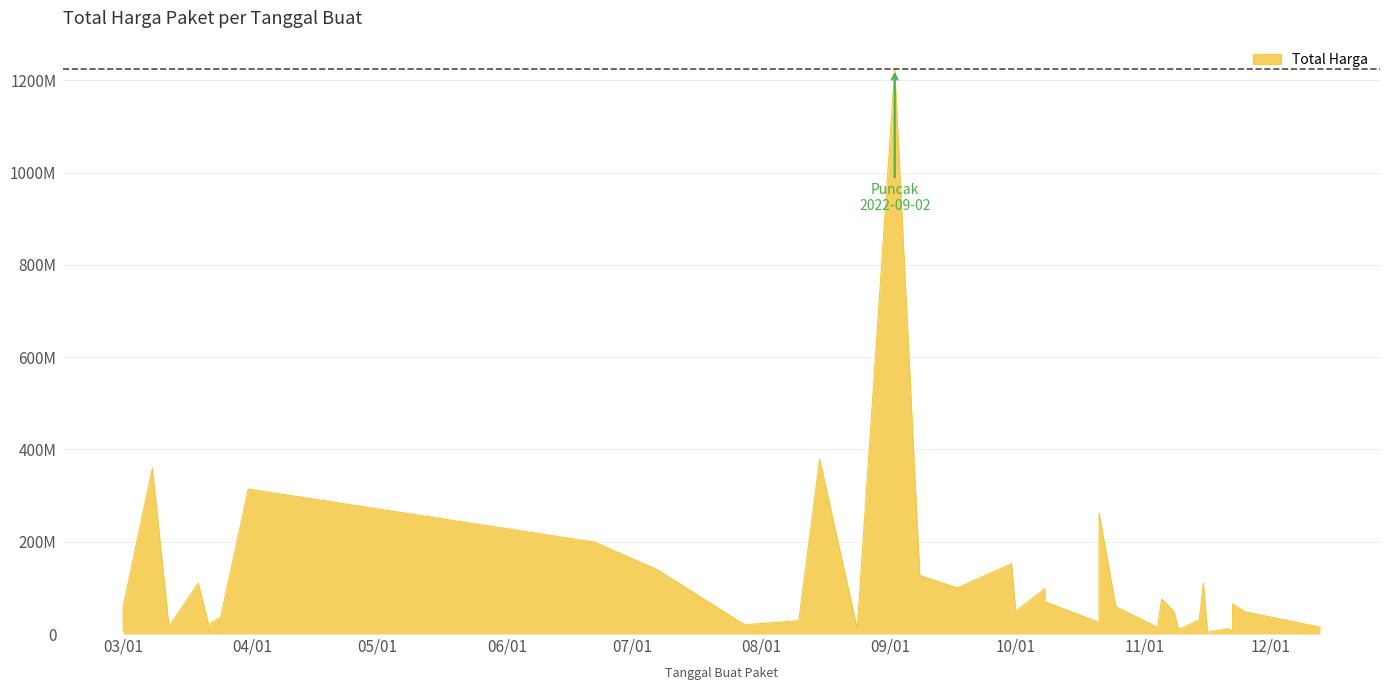

What is the difference between the second highest and minimum values?

376679250